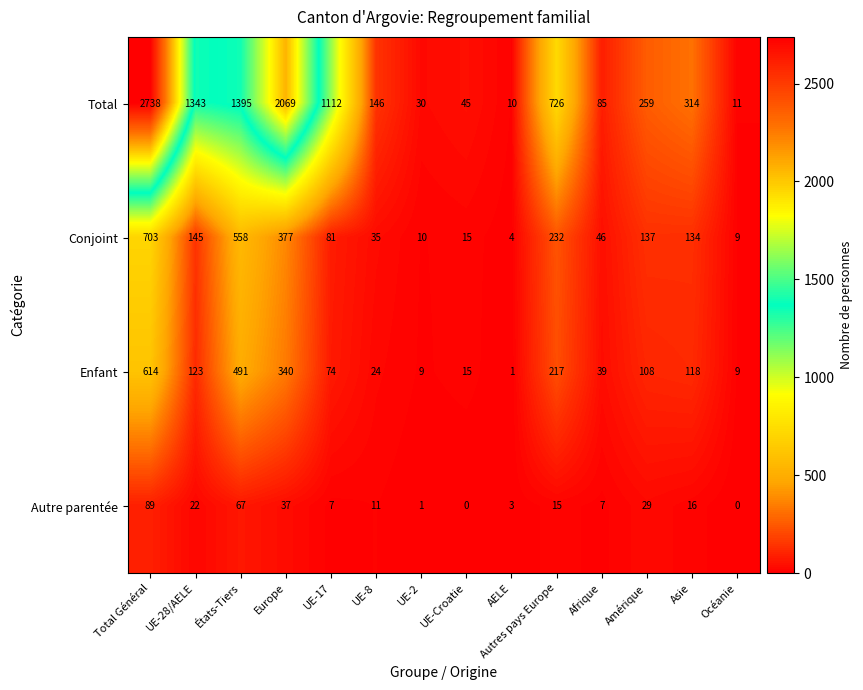

What is the difference between the maximum and minimum values in the Conjoint series?

699